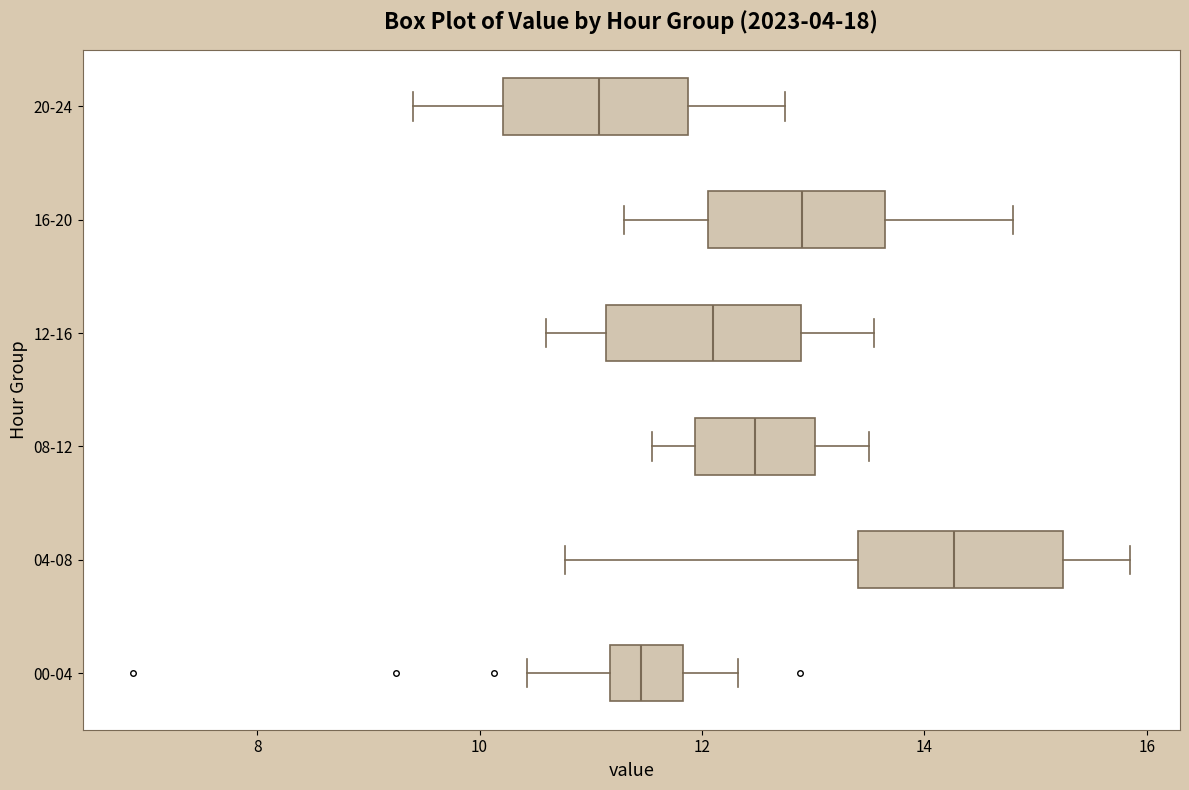

Reading bottom to top, read every box against the x-axis: the position of its median line, the range the box covers, and the ends of its whiskers. The values are not printed on the chart, so give them approximately, as read against the axis.

00-04: median 11.4, box 11.2 to 11.8, whiskers 10.4 to 12.4
04-08: median 14.2, box 13.4 to 15.2, whiskers 10.8 to 15.8
08-12: median 12.4, box 12.0 to 13.0, whiskers 11.6 to 13.6
12-16: median 12.2, box 11.2 to 12.8, whiskers 10.6 to 13.6
16-20: median 13.0, box 12.0 to 13.6, whiskers 11.4 to 14.8
20-24: median 11.0, box 10.2 to 11.8, whiskers 9.4 to 12.8